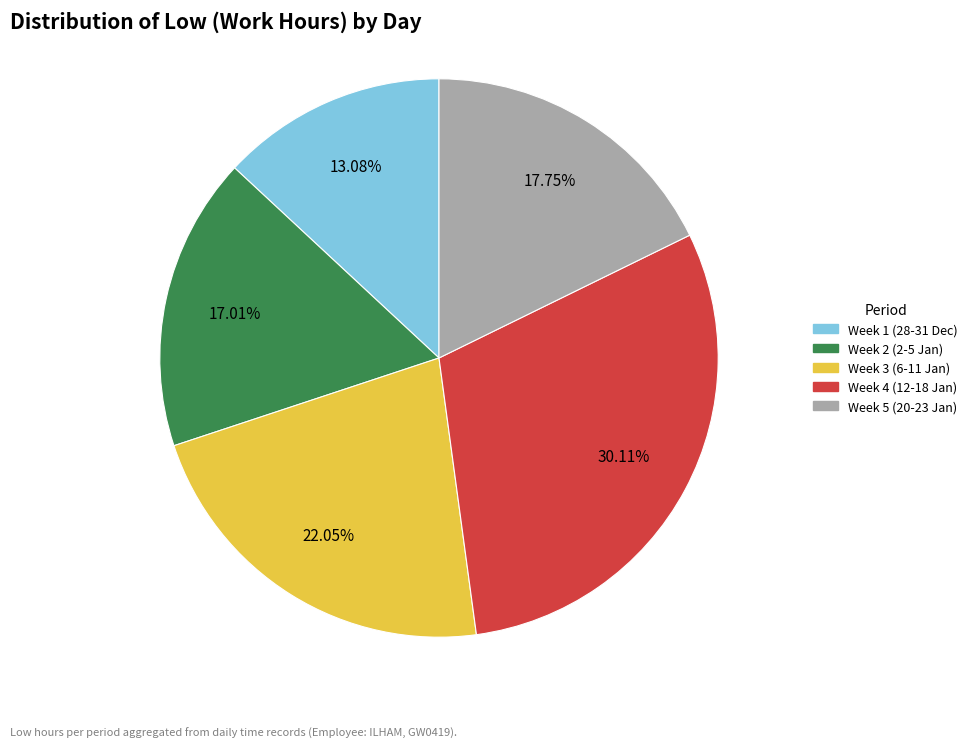

Rank the categories by value from lowest to highest.

Week 1 (28-31 Dec), Week 2 (2-5 Jan), Week 5 (20-23 Jan), Week 3 (6-11 Jan), Week 4 (12-18 Jan)